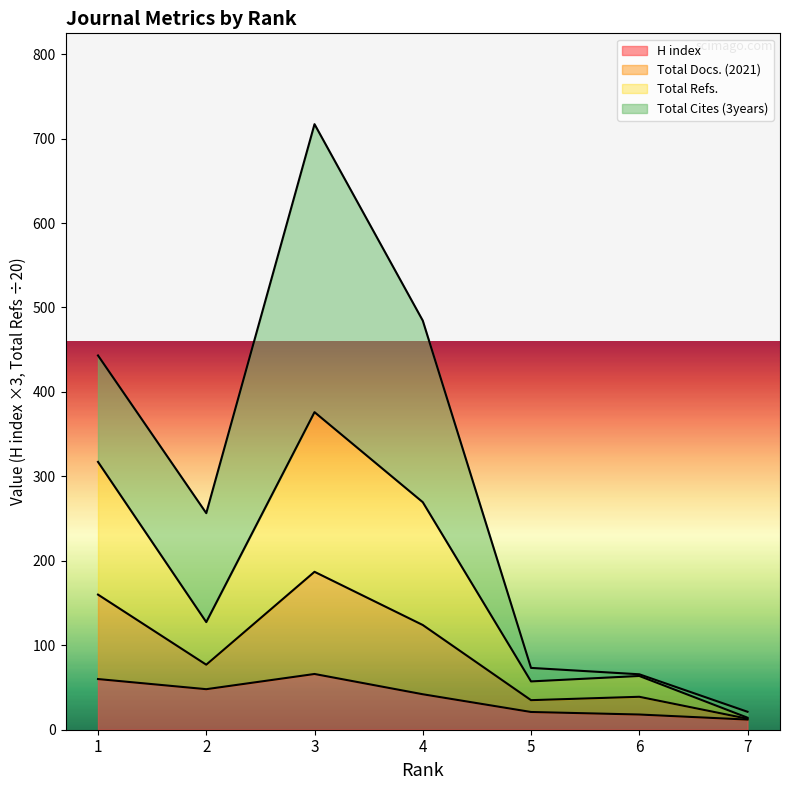

Count the number of categories in the chart.

7